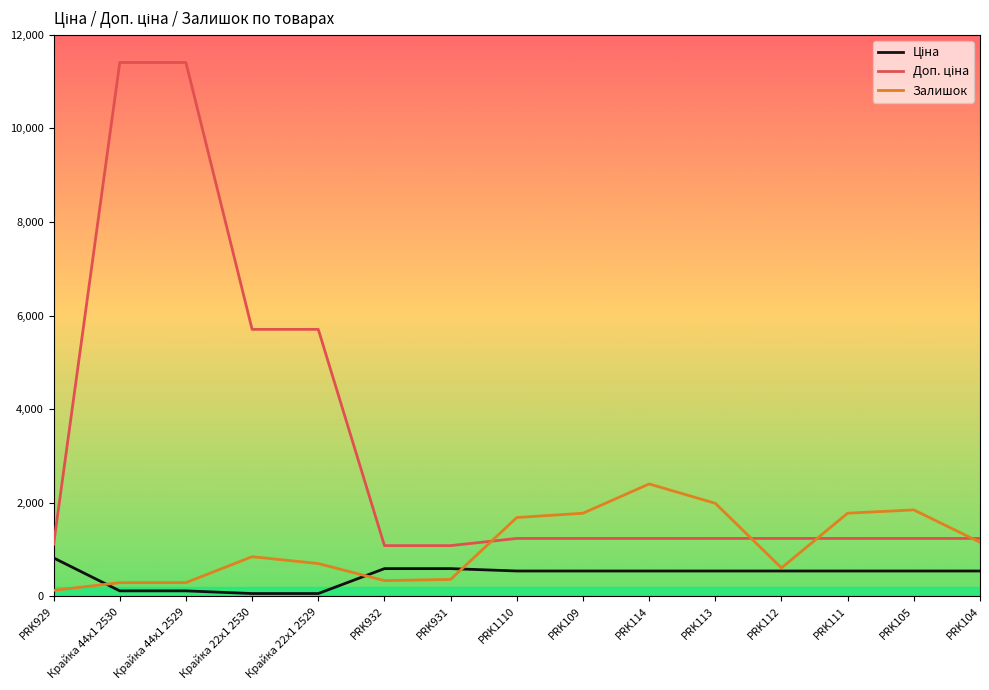

What is the total value across all series at PRK113?

3760.4